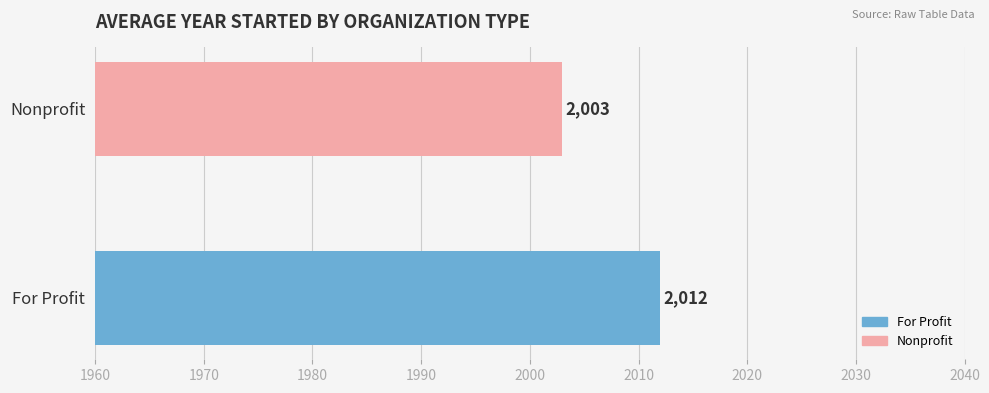

What is the greatest value displayed?

2012